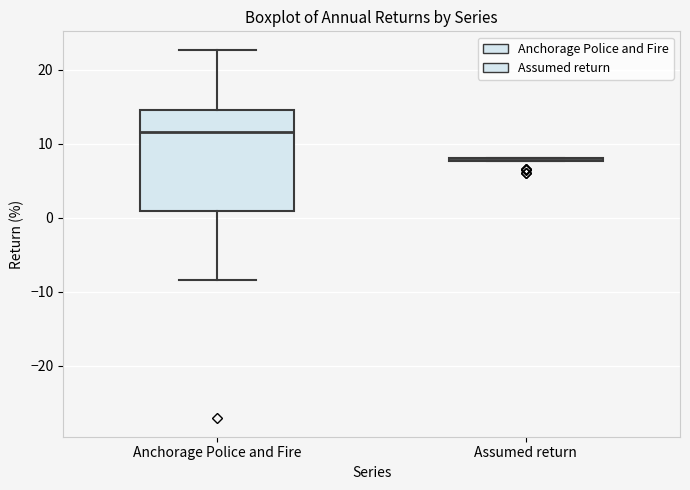

Where does the upper whisker of the box for Anchorage Police and Fire end on the y-axis? The values are not printed on the chart, so give them approximately, as read against the axis.

23